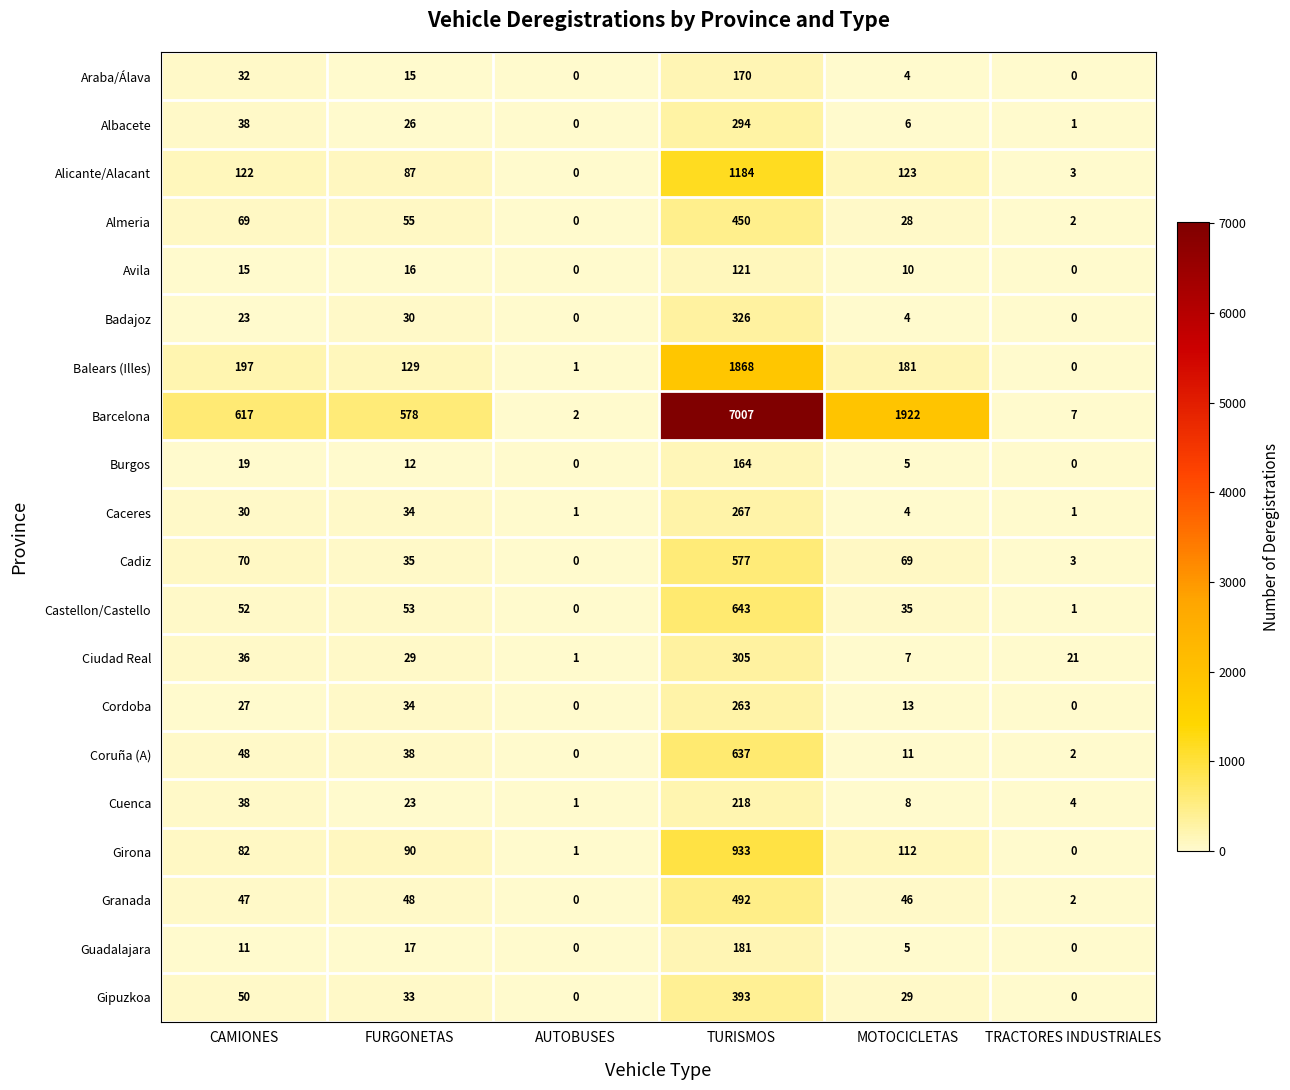

What is the difference between the maximum and minimum values in the Ciudad Real series?

304